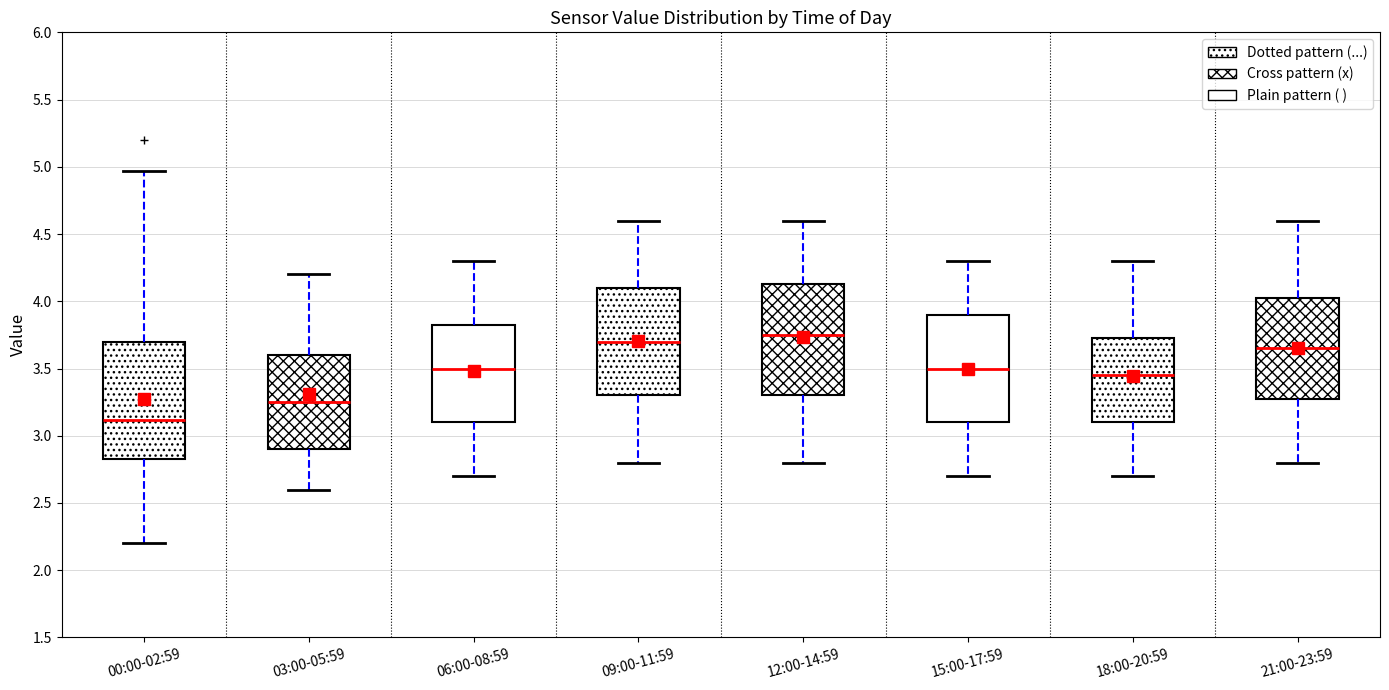

Reading left to right, read every box against the y-axis: the position of its median line, the range the box covers, and the ends of its whiskers. The values are not printed on the chart, so give them approximately, as read against the axis.

00:00-02:59: median 3.10, box 2.85 to 3.70, whiskers 2.20 to 4.95
03:00-05:59: median 3.25, box 2.90 to 3.60, whiskers 2.60 to 4.20
06:00-08:59: median 3.50, box 3.10 to 3.85, whiskers 2.70 to 4.30
09:00-11:59: median 3.70, box 3.30 to 4.10, whiskers 2.80 to 4.60
12:00-14:59: median 3.75, box 3.30 to 4.15, whiskers 2.80 to 4.60
15:00-17:59: median 3.50, box 3.10 to 3.90, whiskers 2.70 to 4.30
18:00-20:59: median 3.45, box 3.10 to 3.75, whiskers 2.70 to 4.30
21:00-23:59: median 3.65, box 3.30 to 4.05, whiskers 2.80 to 4.60